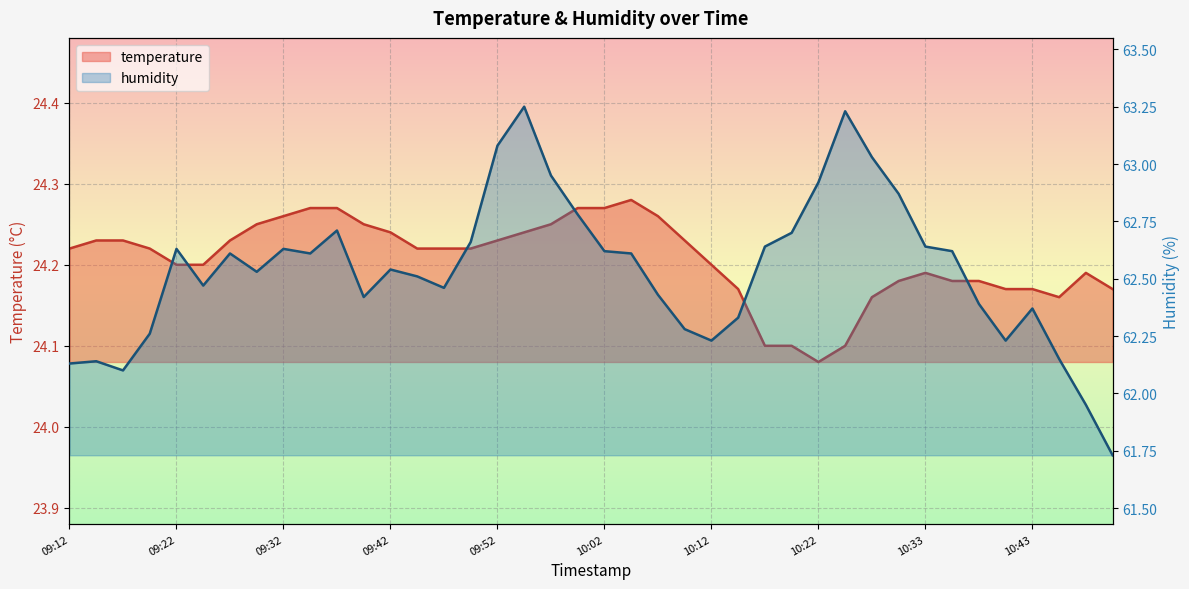

At how many categories does at least one series exceed 60?

40